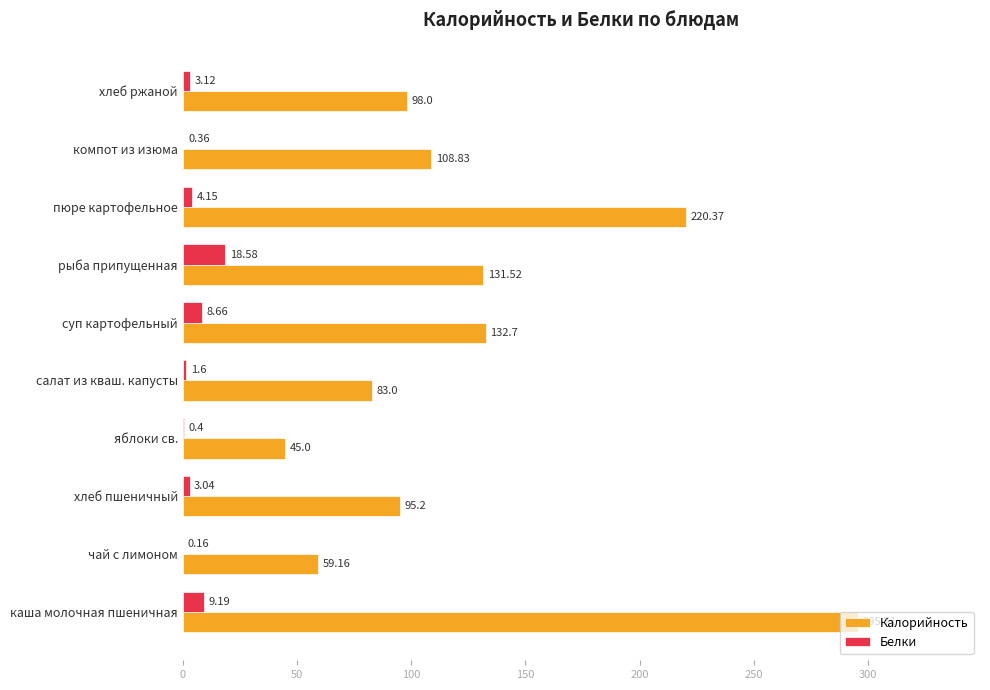

Which label corresponds to the largest value in the chart?

каша молочная пшеничная